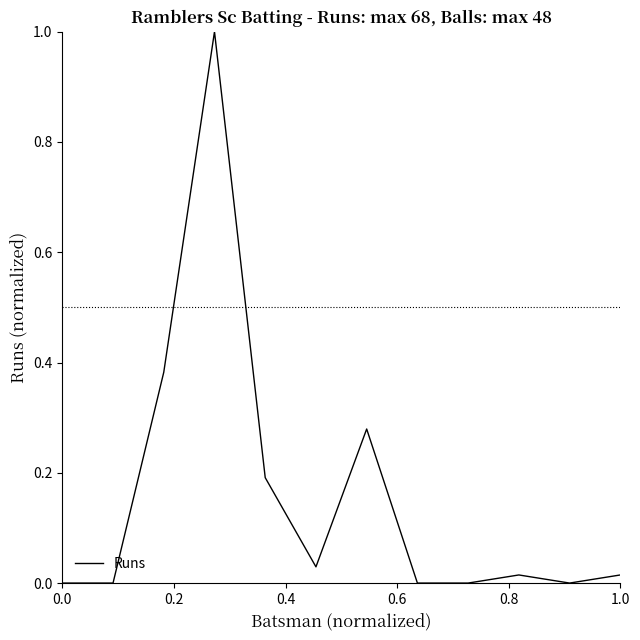

What is the difference between the maximum and minimum values?

1.0